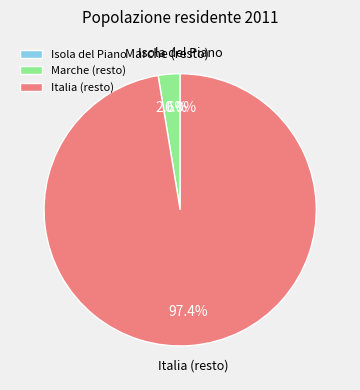

How much of the chart is everything except Marche (resto)?

97.4%